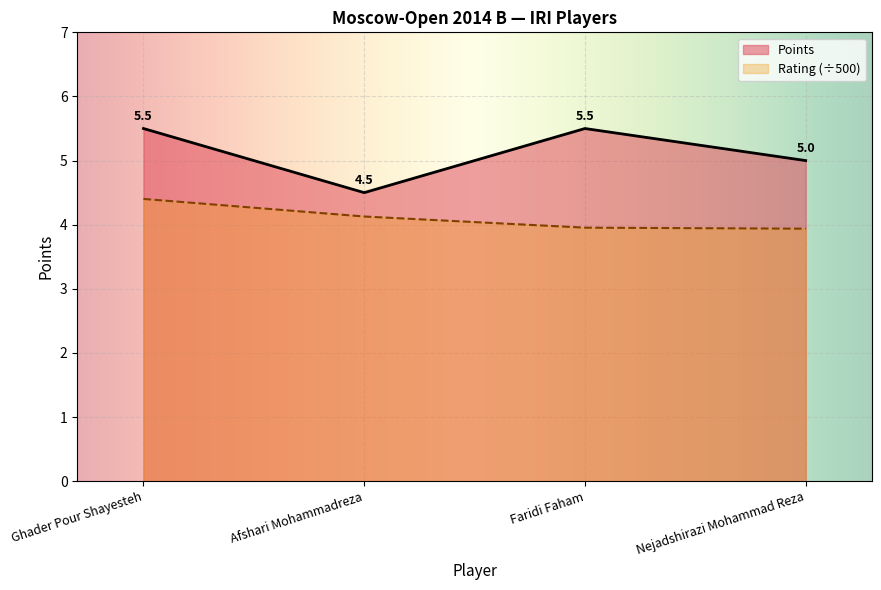

Where is the data nearest to the value 5?

Nejadshirazi Mohammad Reza